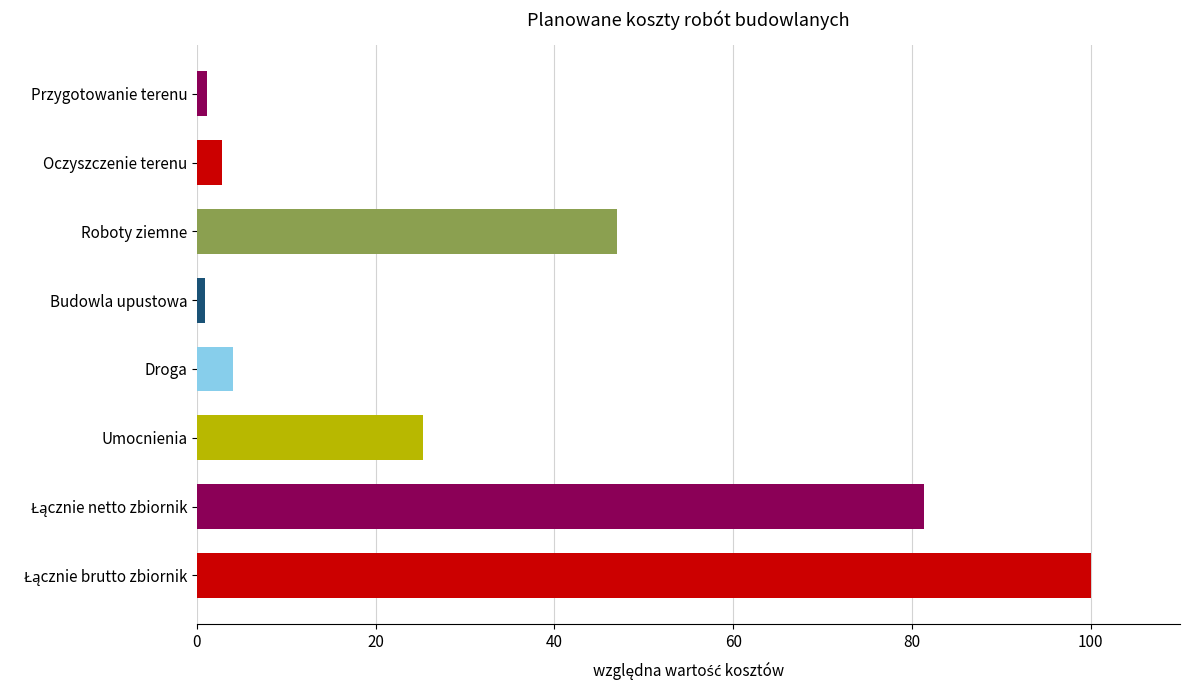

What is the smallest value displayed?

0.9